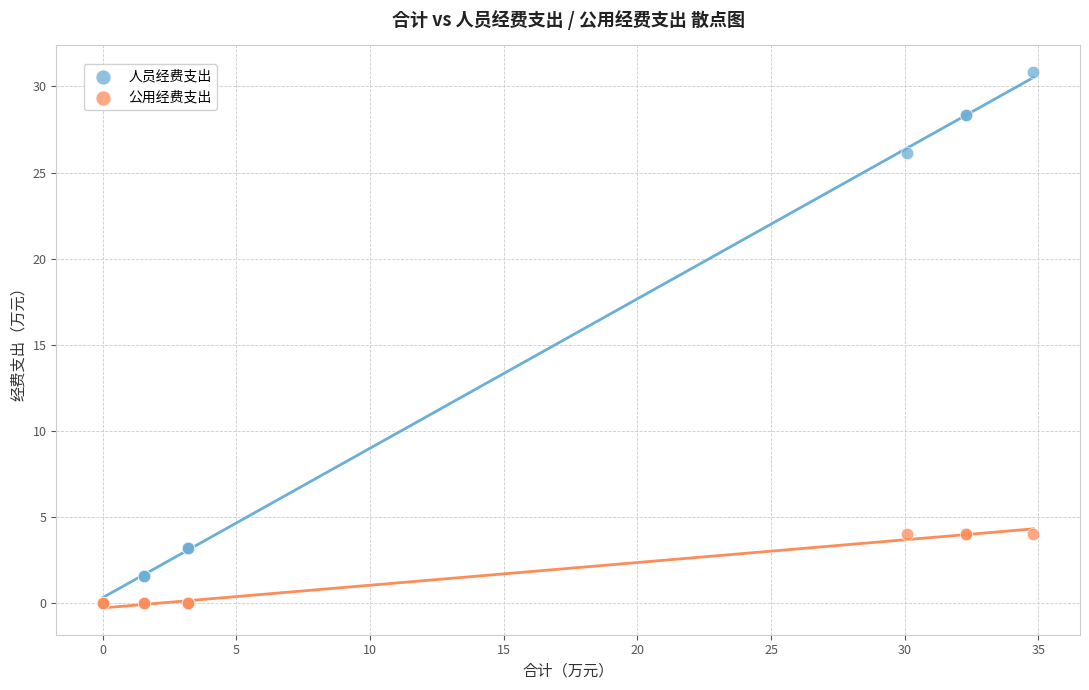

What are all the series names shown in the legend?

人员经费支出, 公用经费支出